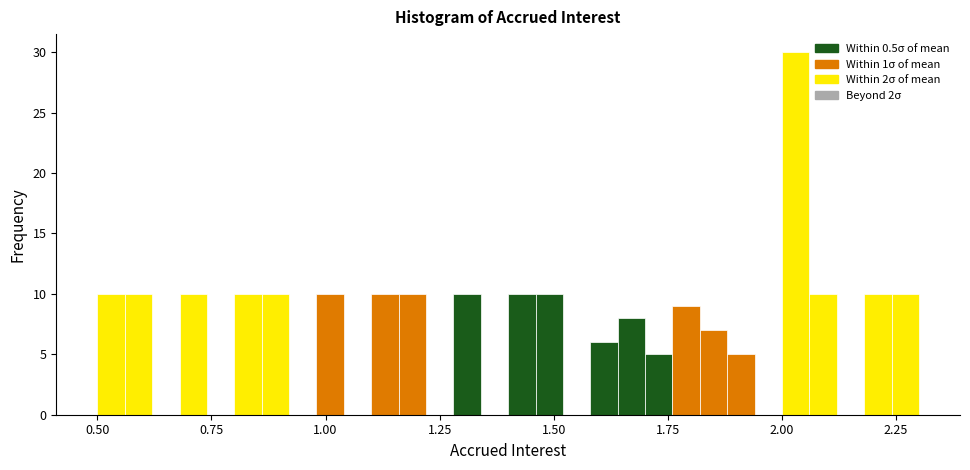

Read against the x-axis, roughly where is the centre of the tallest bar?

2.05